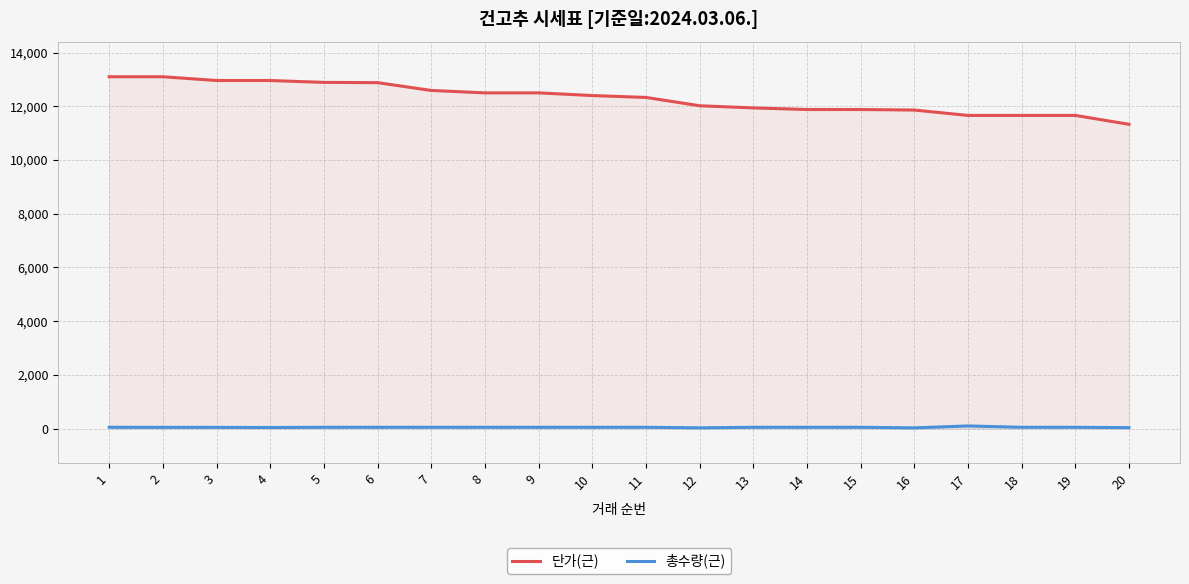

List the series in order of their peak value, lowest first.

총수량(근), 단가(근)